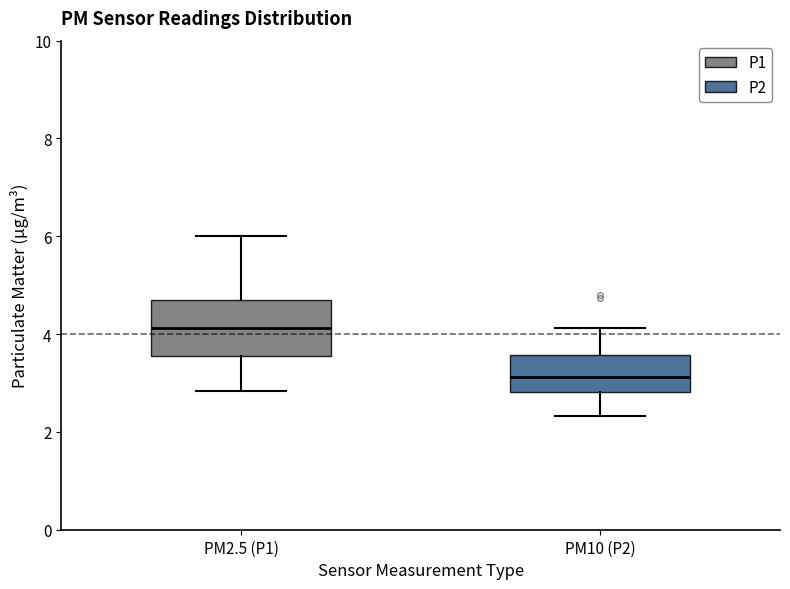

Which box is the tallest, from its lower edge to its upper edge?

PM2.5 (P1)